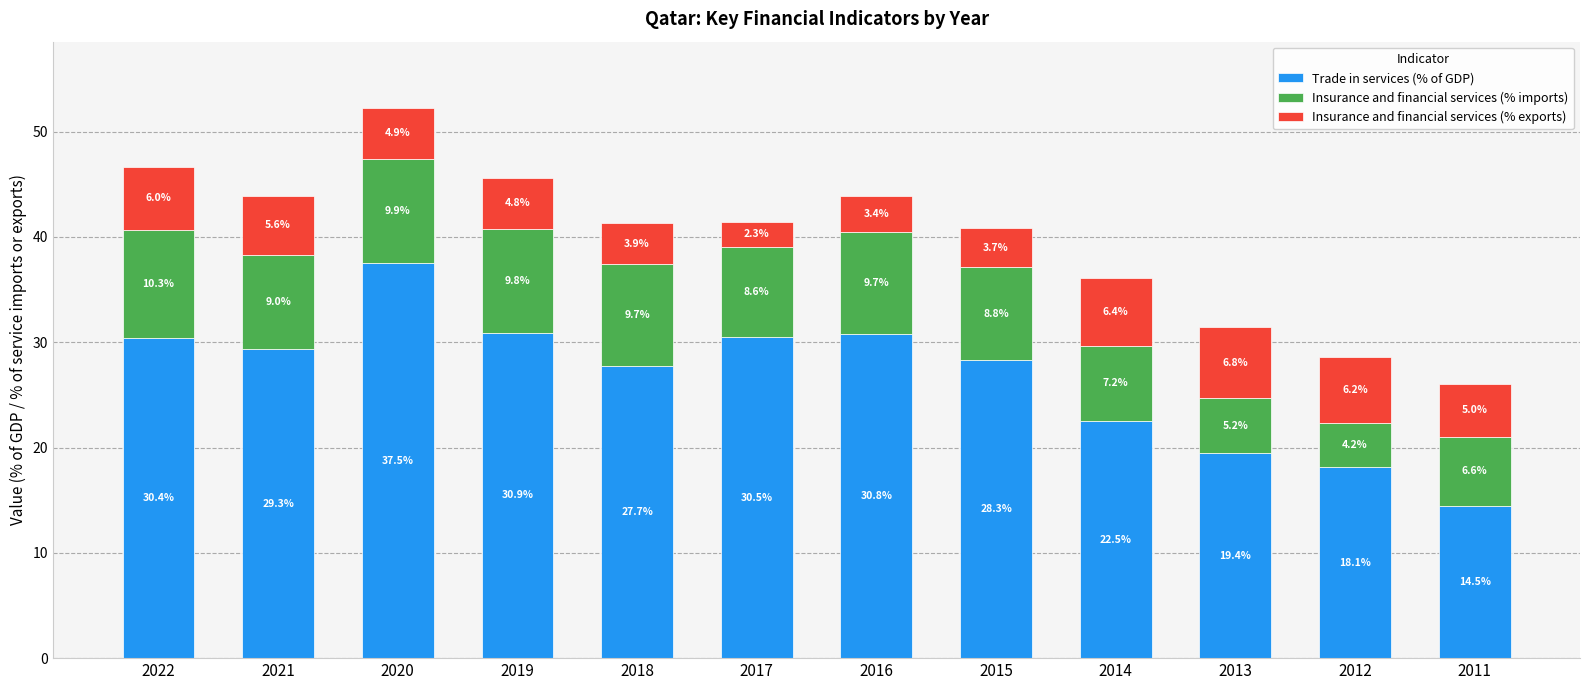

What is the difference between the maximum and minimum values in the Trade in services (% of GDP) series?

23.0